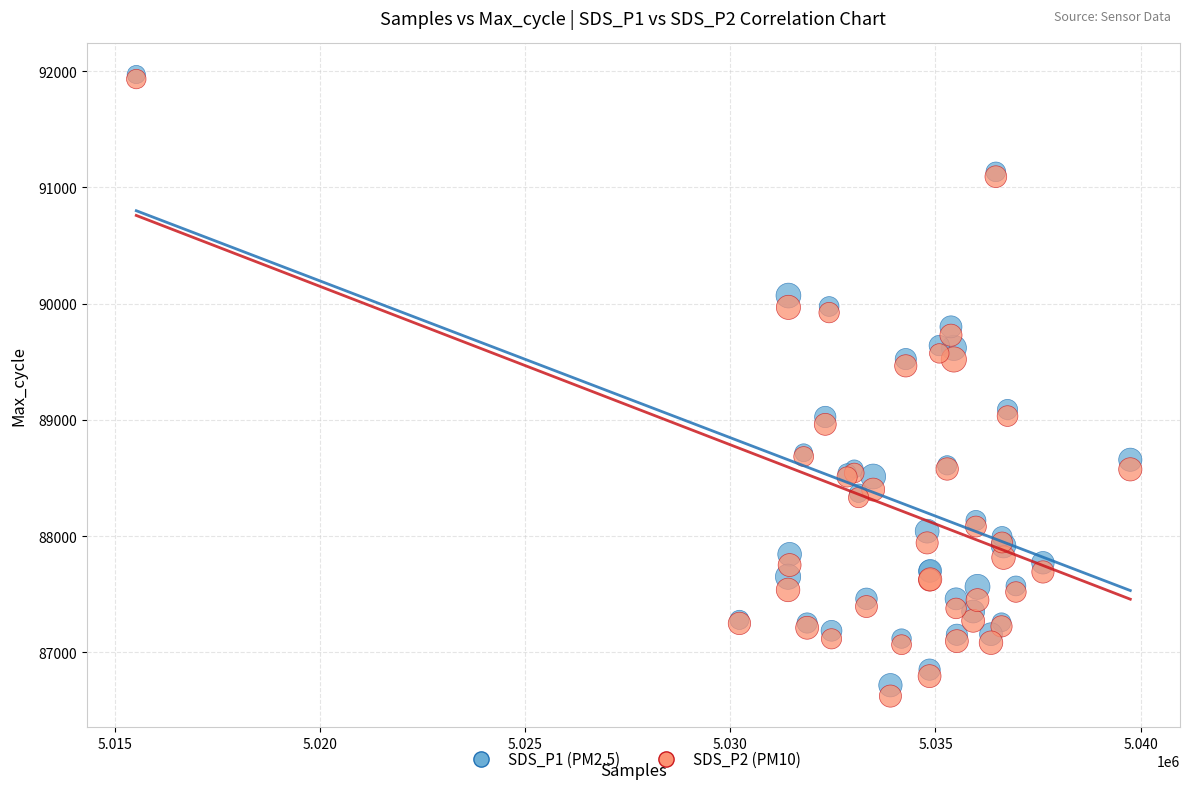

Which series has the largest Y range (max minus min)?

SDS_P2 (PM10)